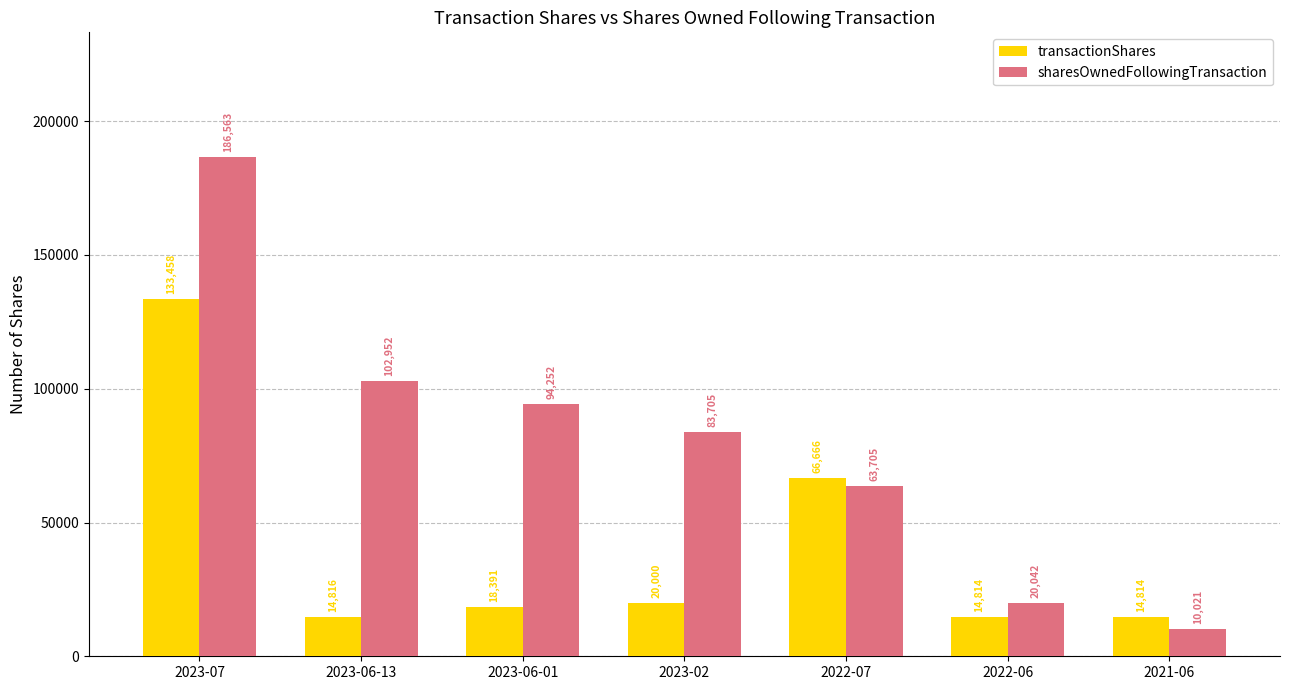

At how many categories does at least one series exceed 47582?

5